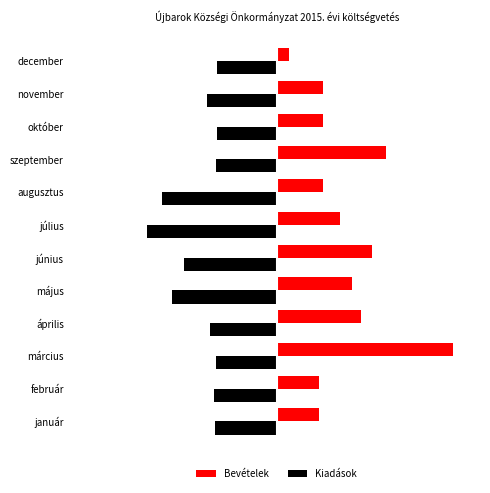

Where is Bevételek nearest to the value 2244?

június